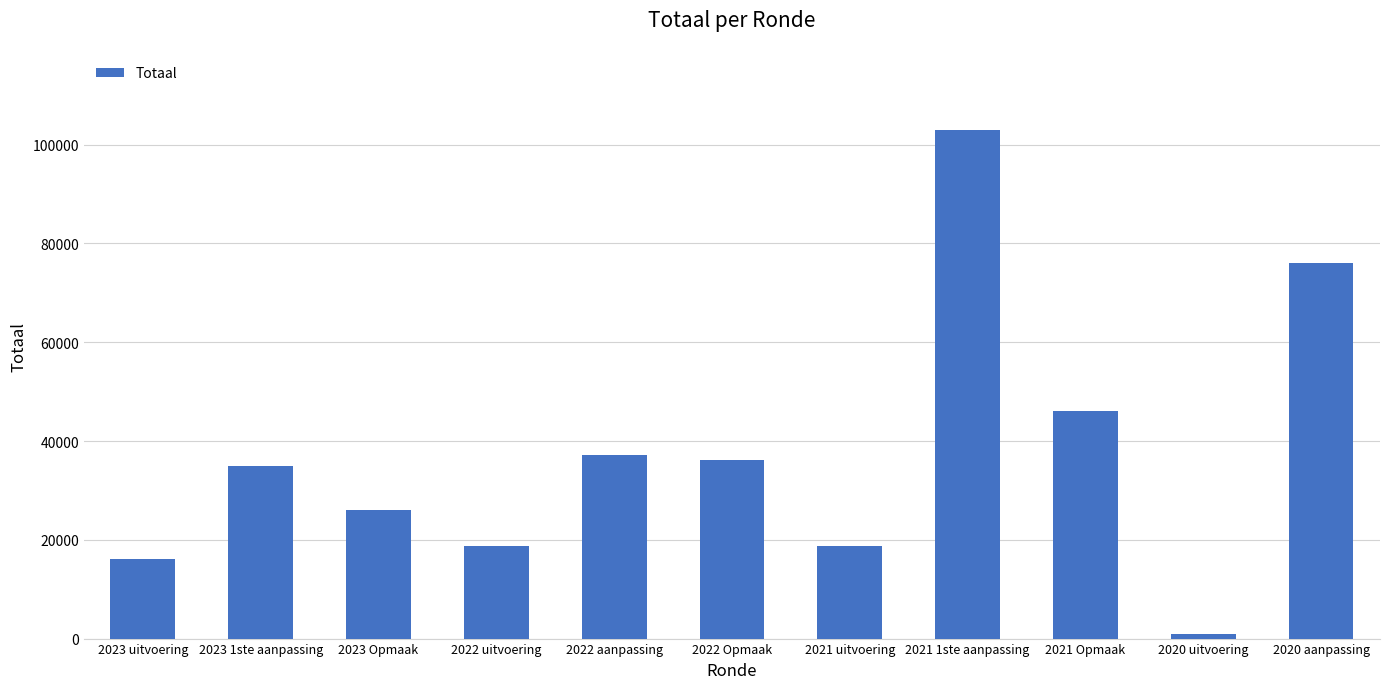

At which label is the value closest to 51900?

2021 Opmaak